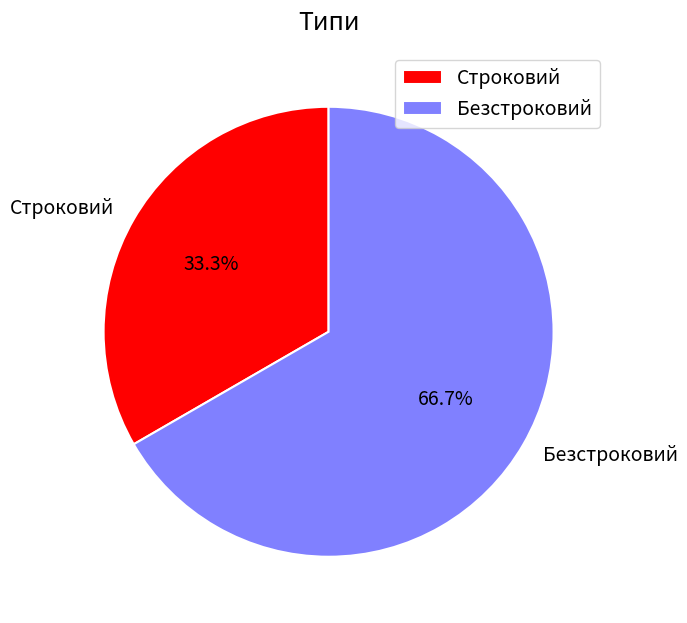

To the nearest percent, what portion does Строковий represent?

33%